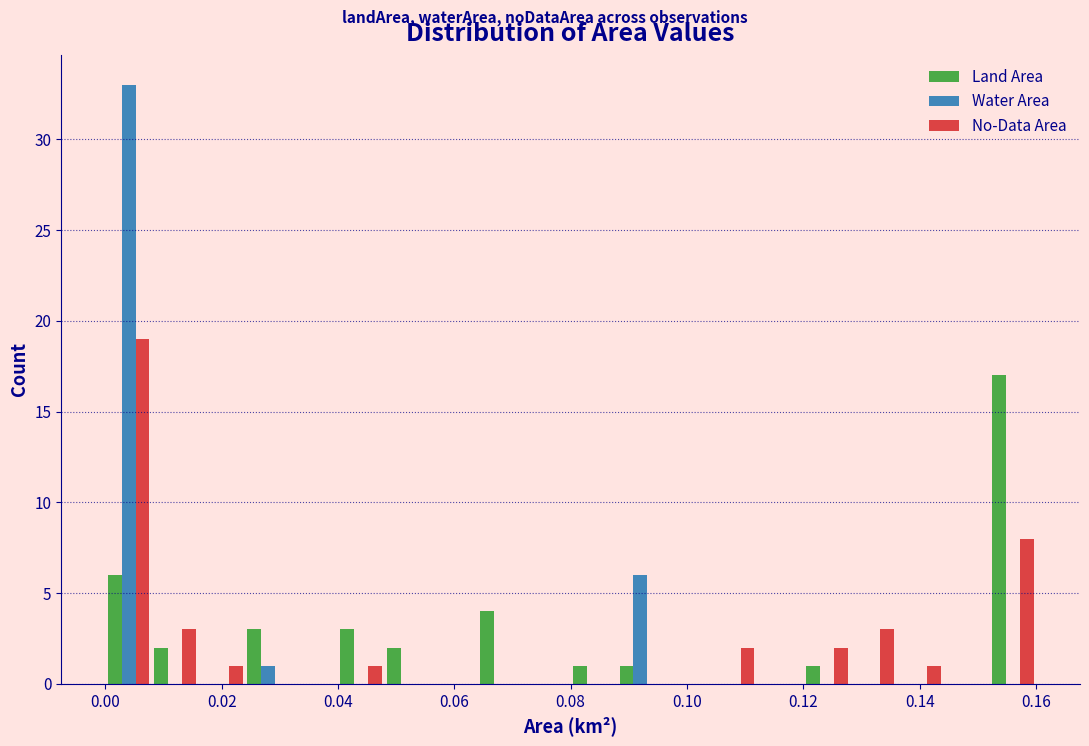

In the Water Area series, which range on the x-axis has the tallest bar?

0.000 to 0.008